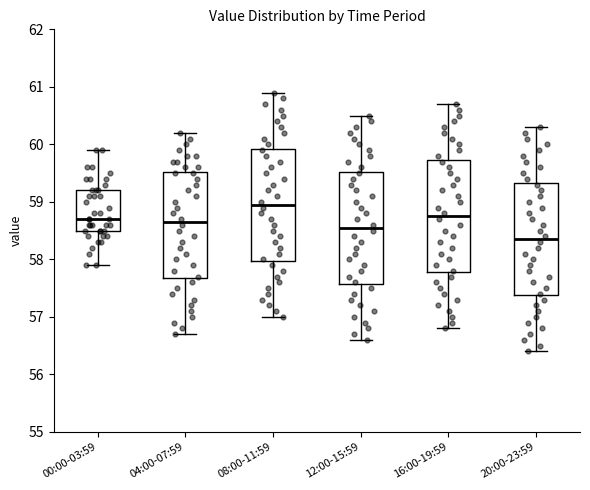

Reading left to right, transcribe this box plot: for each box, give where its median line is, the range the box spans, and where its two whiskers end, as read against the y-axis. The values are not printed on the chart, so give them approximately, as read against the axis.

00:00-03:59: median 58.7, box 58.5 to 59.2, whiskers 57.9 to 59.9
04:00-07:59: median 58.7, box 57.7 to 59.5, whiskers 56.7 to 60.2
08:00-11:59: median 59.0, box 58.0 to 59.9, whiskers 57.0 to 60.9
12:00-15:59: median 58.6, box 57.6 to 59.5, whiskers 56.6 to 60.5
16:00-19:59: median 58.8, box 57.8 to 59.7, whiskers 56.8 to 60.7
20:00-23:59: median 58.4, box 57.4 to 59.3, whiskers 56.4 to 60.3